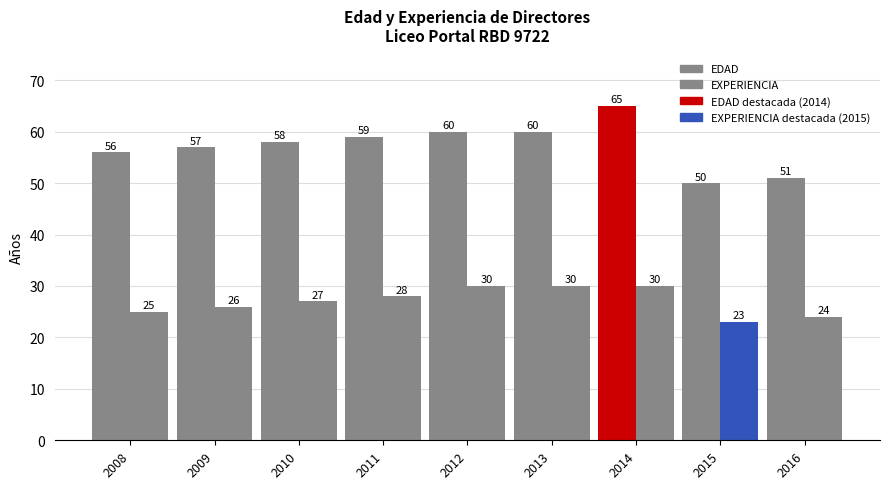

What is the approximate value of EDAD at 2013, to the nearest 10?

60